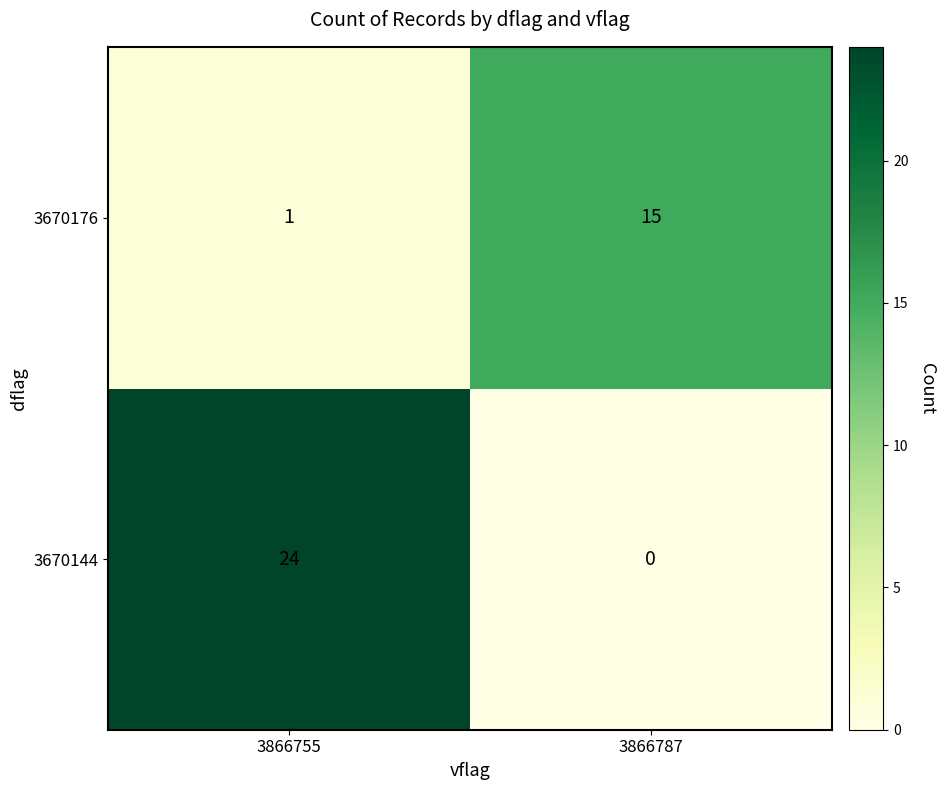

What is the spread (max minus min) of values at 3866787?

15